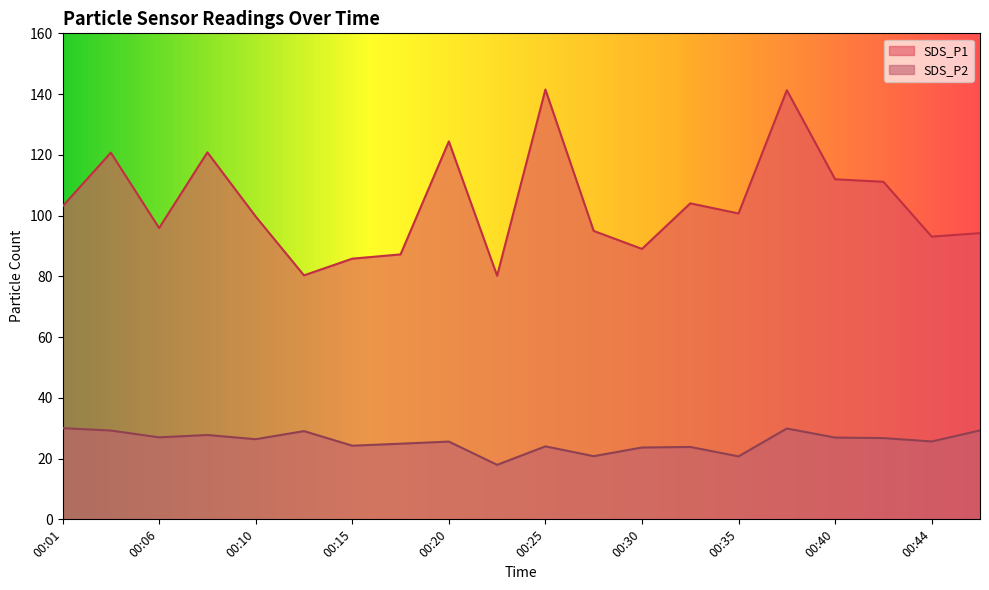

How many lines are shown in the chart?

2